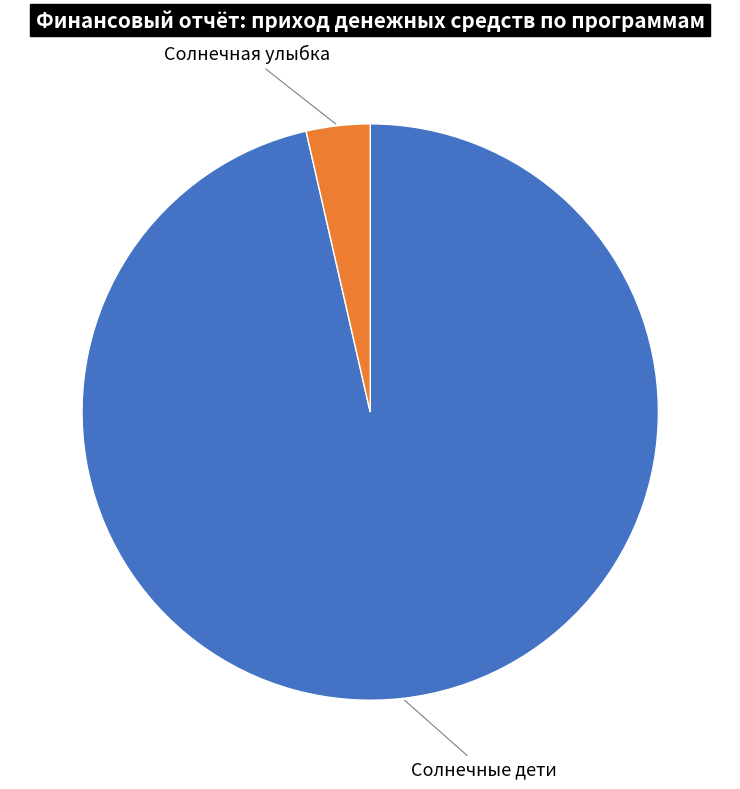

Is the sum of Солнечная улыбка and Солнечные дети greater than half?

Yes